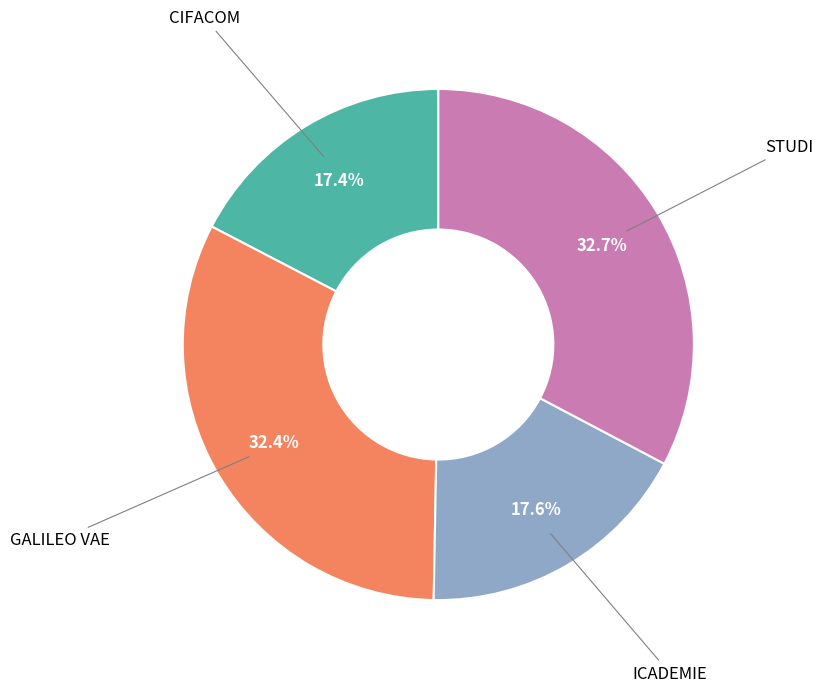

Does STUDI represent more than half of the total?

No